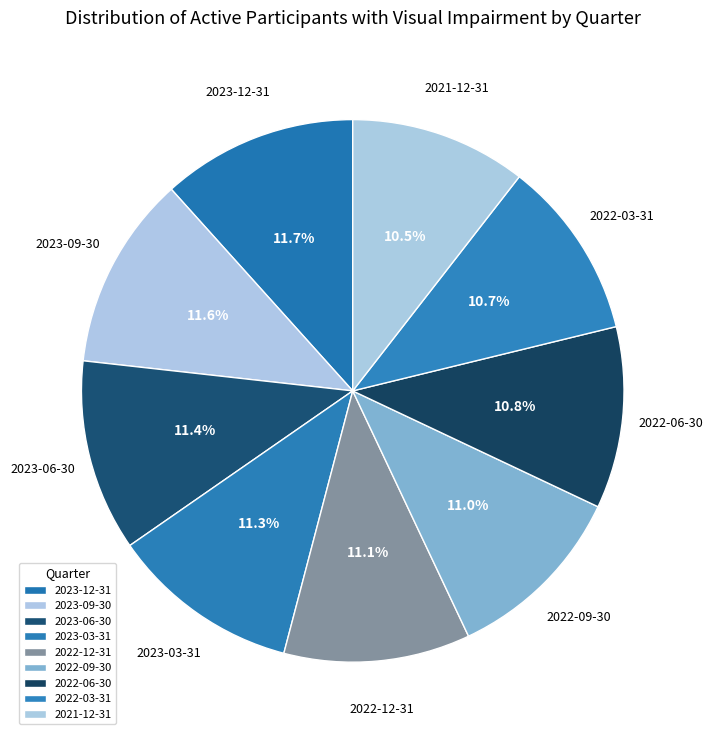

Does any single category account for the majority?

No